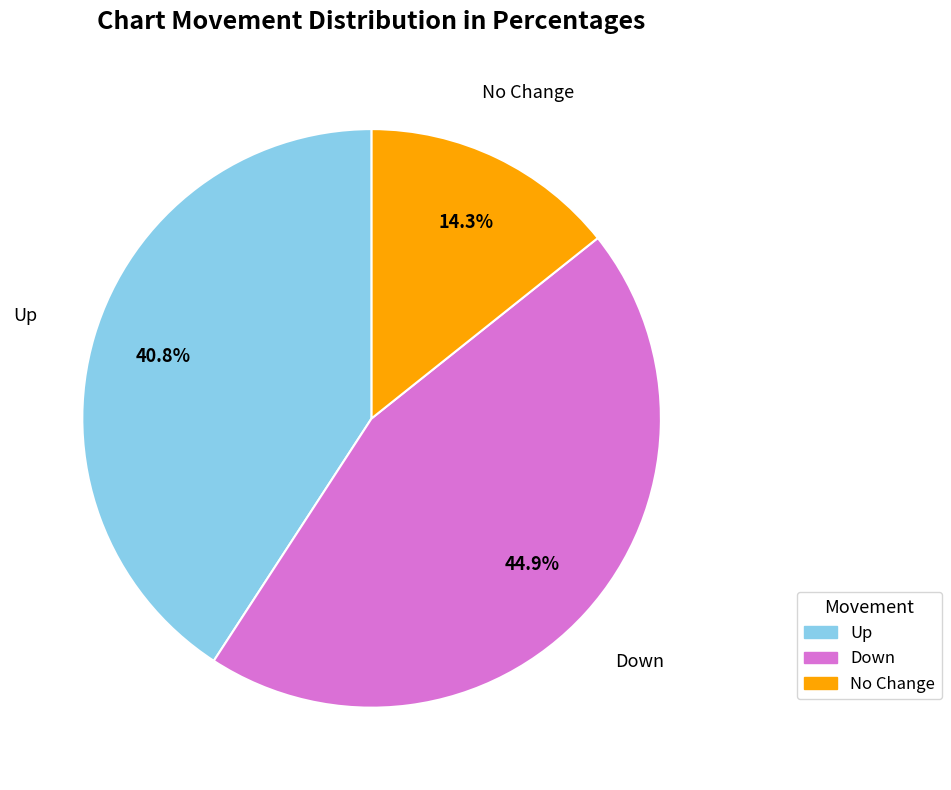

Is there a majority slice in this chart?

No